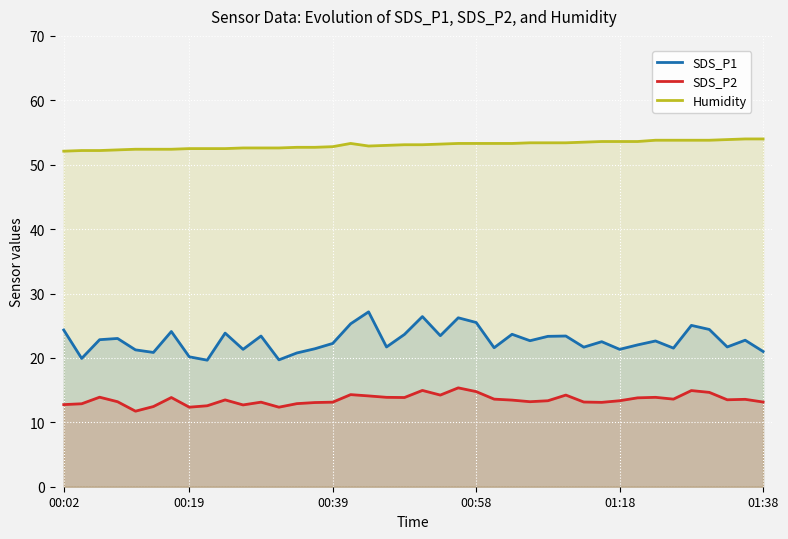

True or false: SDS_P2 and Humidity intersect in this chart.

False